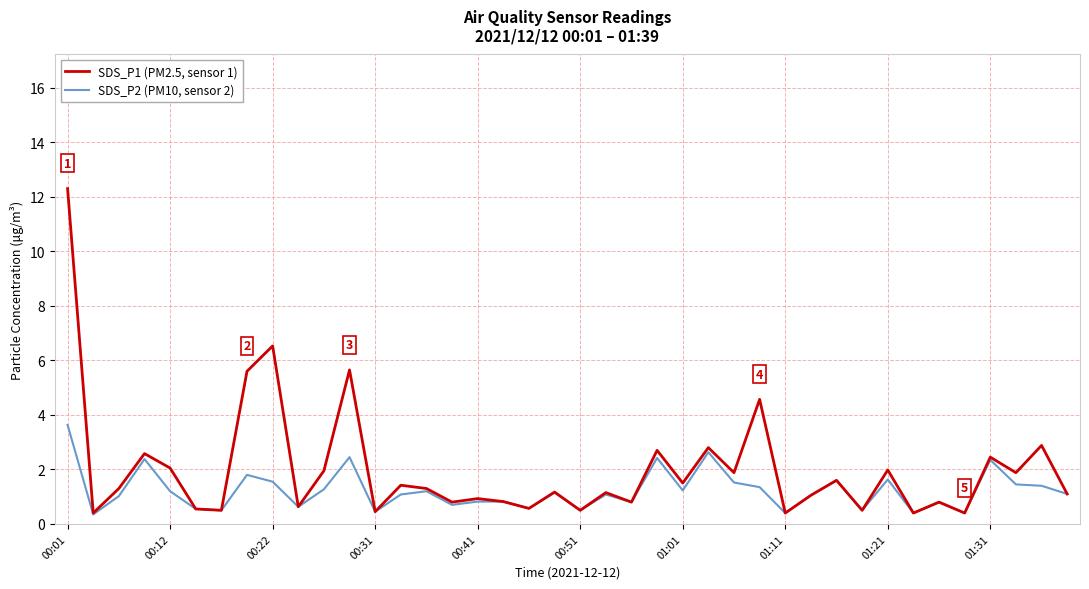

List the series in order of their overall mean, lowest first.

SDS_P2 (PM10, sensor 2), SDS_P1 (PM2.5, sensor 1)